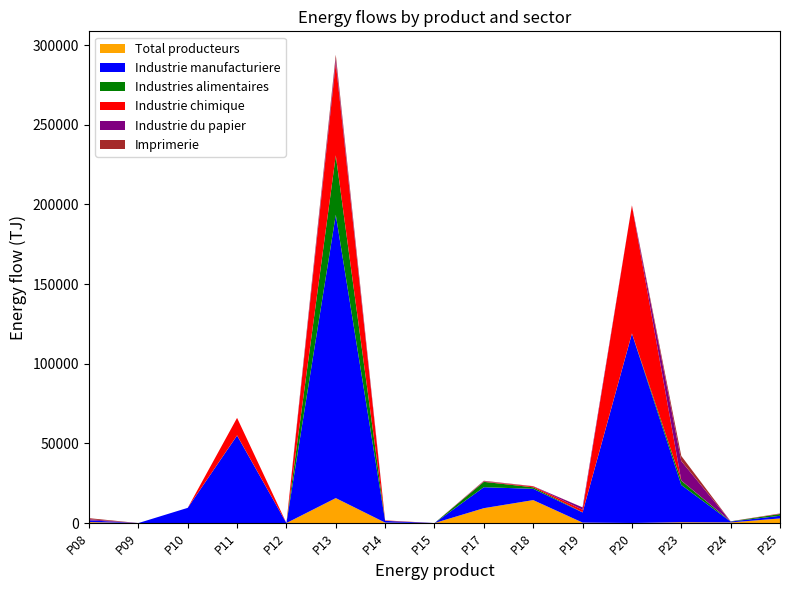

Reading left to right, what are all the values shown in this chart?

Total producteurs: 606.2	0.0	0.0	0.0	0.0	15675.1	293.2	0.0	9343.5	14416.2	302.3	52.1	516.9	405.5	2903.6
Industrie manufacturiere: 1126.0	0.0	9543.7	54907.7	0.7	177781.5	1085.2	0.0	13148.5	7082.8	6356.1	118847.8	23384.5	530.0	1663.2
Industries alimentaires: 0.0	0.0	0.0	121.6	0.1	37297.9	42.2	0.0	3377.5	949.1	103.9	127.0	2698.8	126.0	1110.2
Industrie chimique: 0.0	0.0	0.0	10981.8	0.0	58075.0	240.8	0.0	207.1	577.8	1585.7	80316.3	87.3	33.5	192.8
Industrie du papier: 694.6	0.0	0.0	0.0	0.0	2736.1	7.5	0.0	217.3	78.3	1455.3	69.2	12213.8	7.5	91.0
Imprimerie: 650.4	0.0	0.0	0.0	0.0	2337.6	23.8	0.0	261.2	65.7	57.7	21.1	3237.0	9.0	85.2